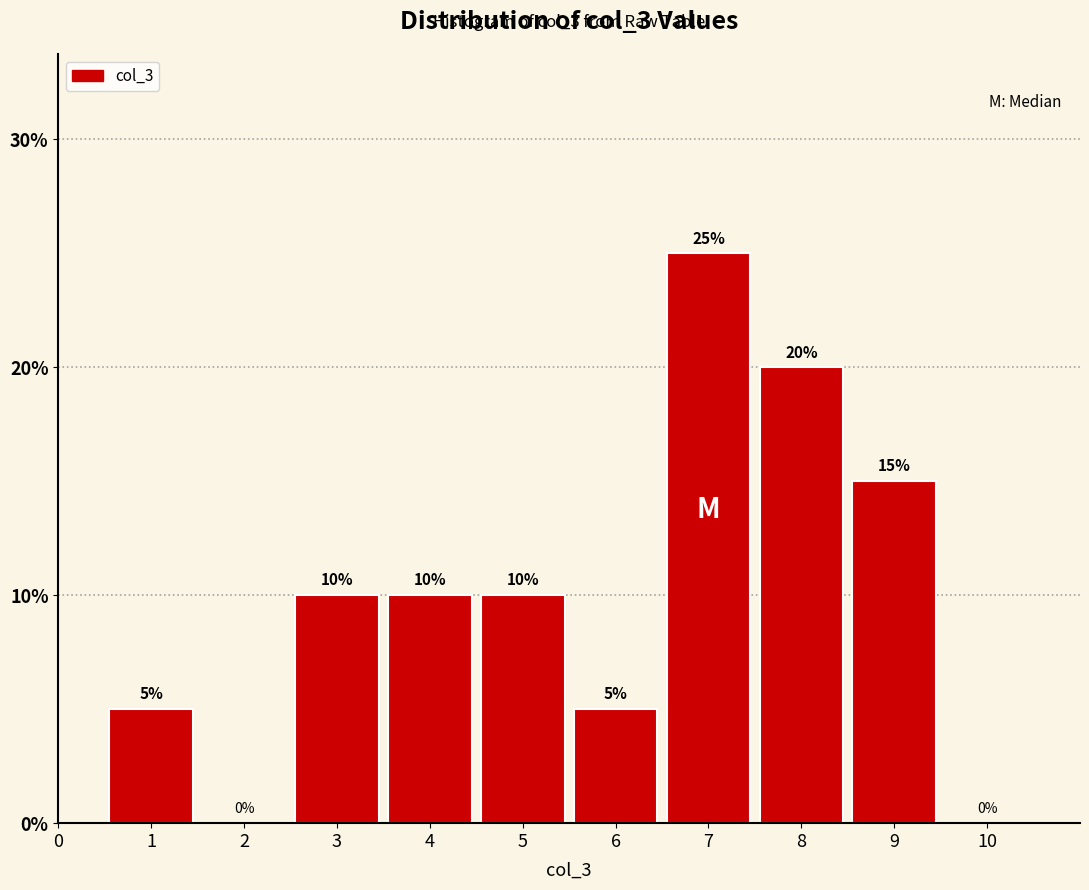

Reading left to right, transcribe this chart: for each bar, give the range it covers on the x-axis and its height.

0.5 to 1.5: 5
1.5 to 2.5: 0
2.5 to 3.5: 10
3.5 to 4.5: 10
4.5 to 5.5: 10
5.5 to 6.5: 5
6.5 to 7.5: 25
7.5 to 8.5: 20
8.5 to 9.5: 15
9.5 to 10.5: 0